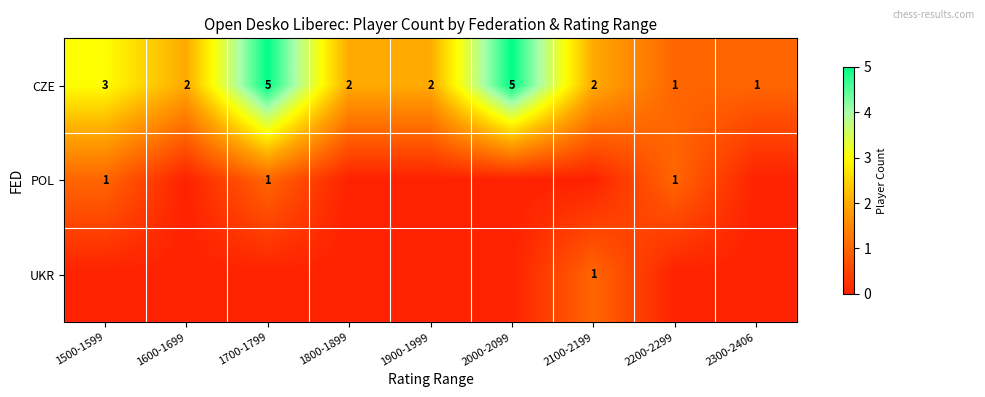

What is the difference between the second highest and second lowest values in the CZE series?

4